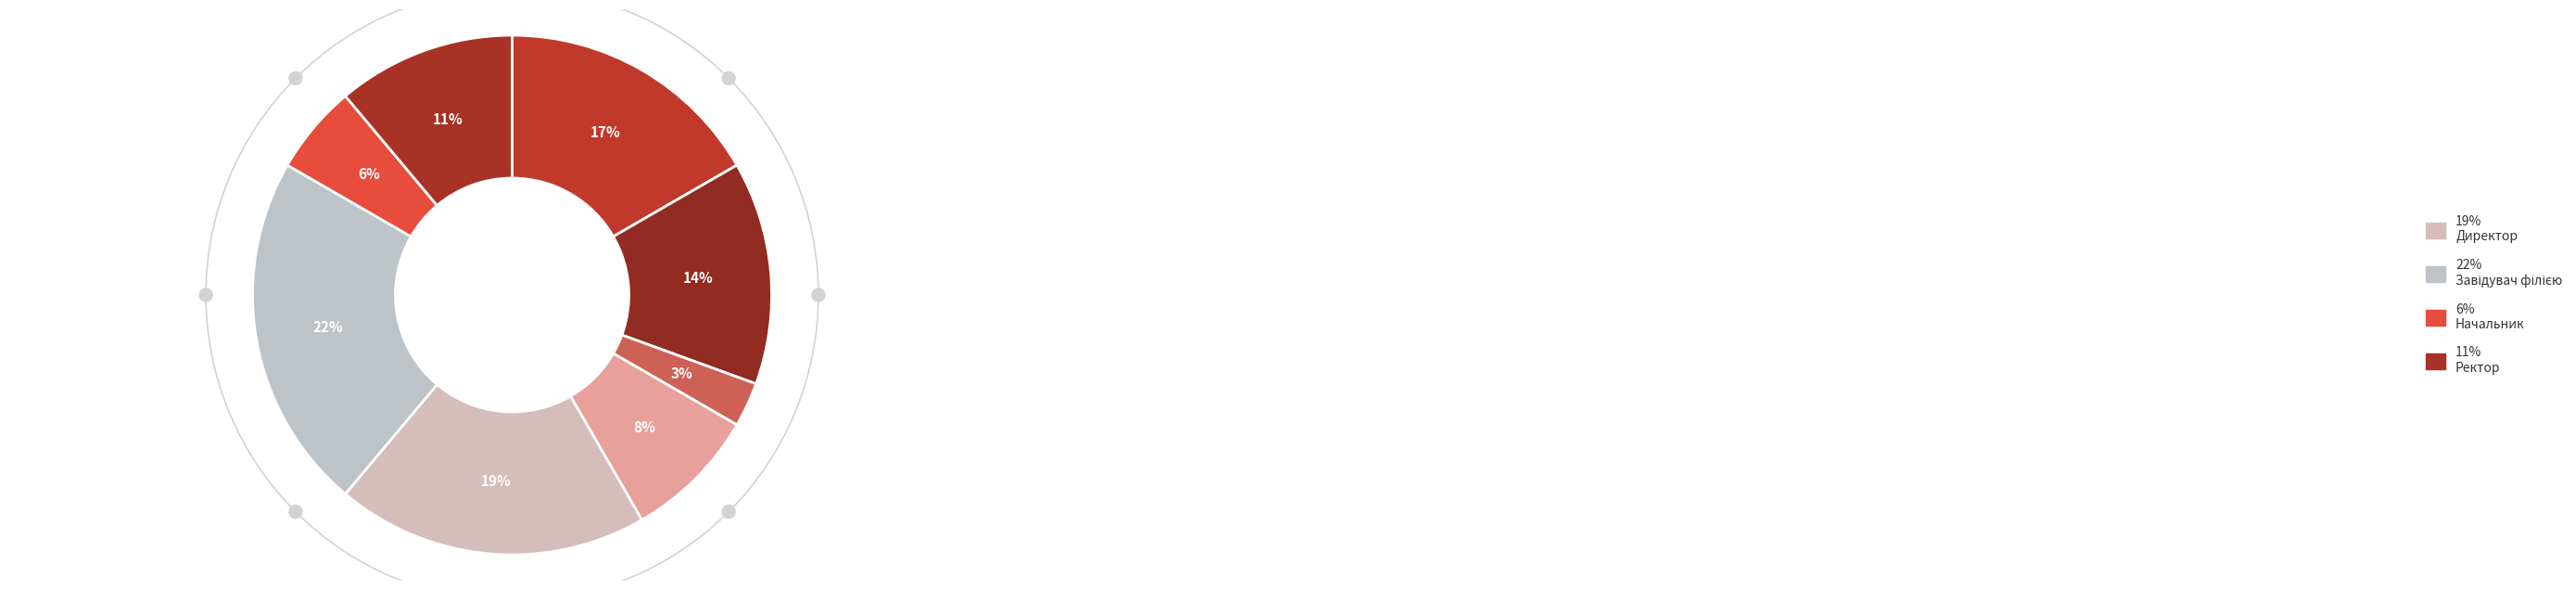

Count the number of slices in the pie.

8